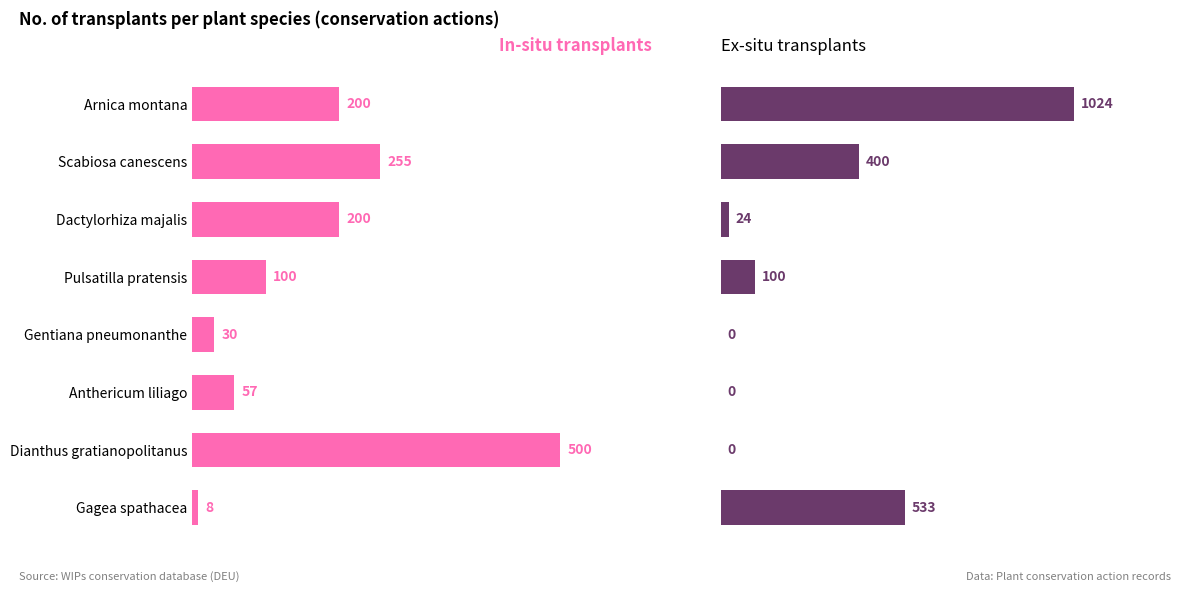

How many distinct data groups are displayed?

2